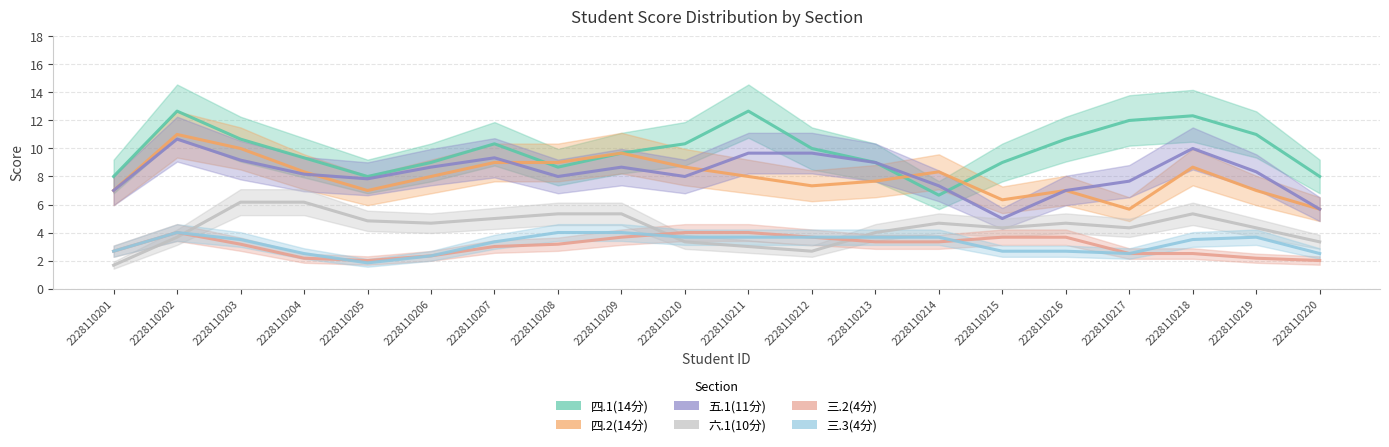

True or false: 三.3(4分) and 五.1(11分) cross at least once.

False